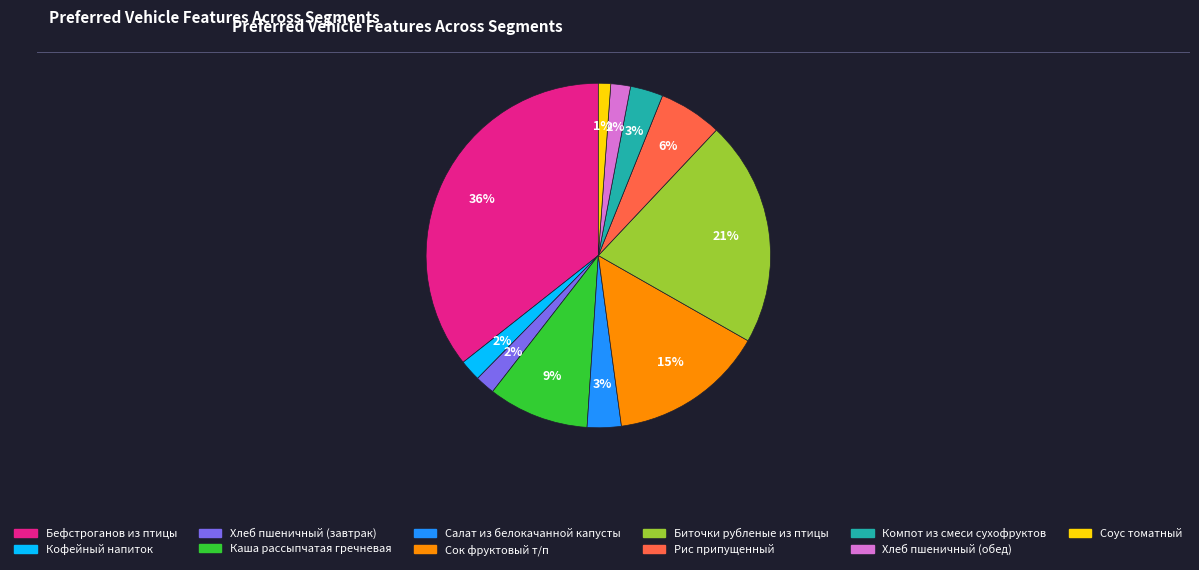

To the nearest percent, what percentage of the pie is Бефстроганов из птицы?

36%